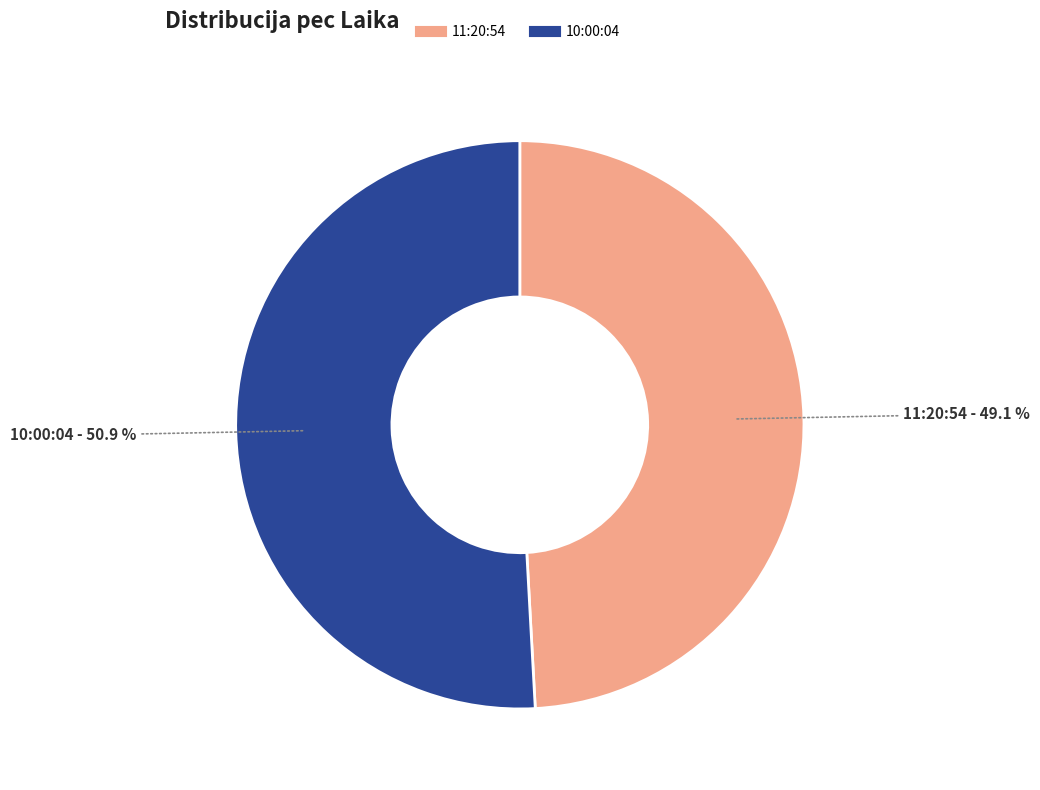

Rank the categories by value from lowest to highest.

11:20:54, 10:00:04